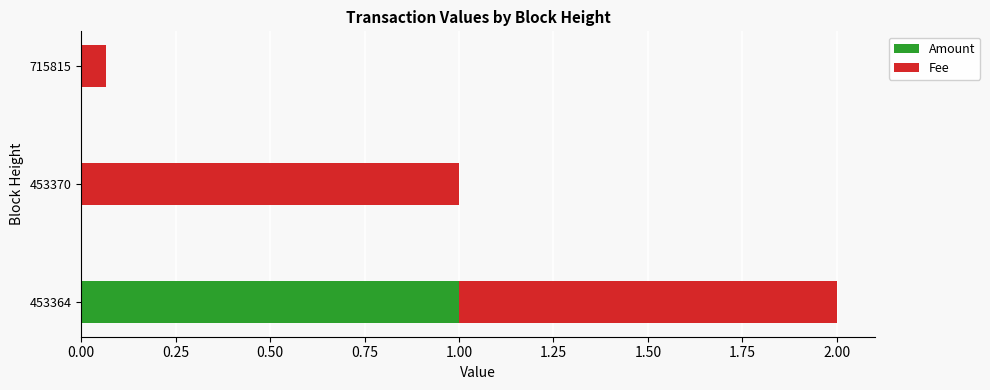

Which category has the highest value in the Amount series?

453364